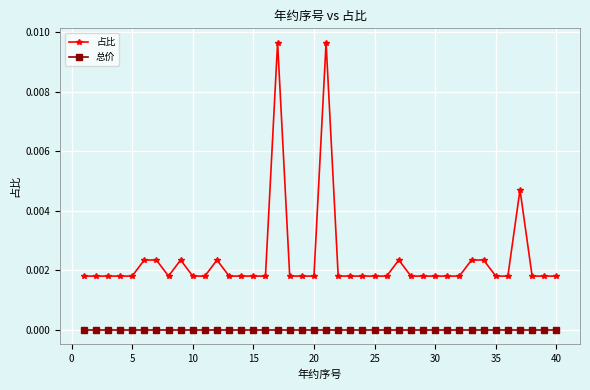

True or false: 总价 and 占比 intersect in this chart.

False